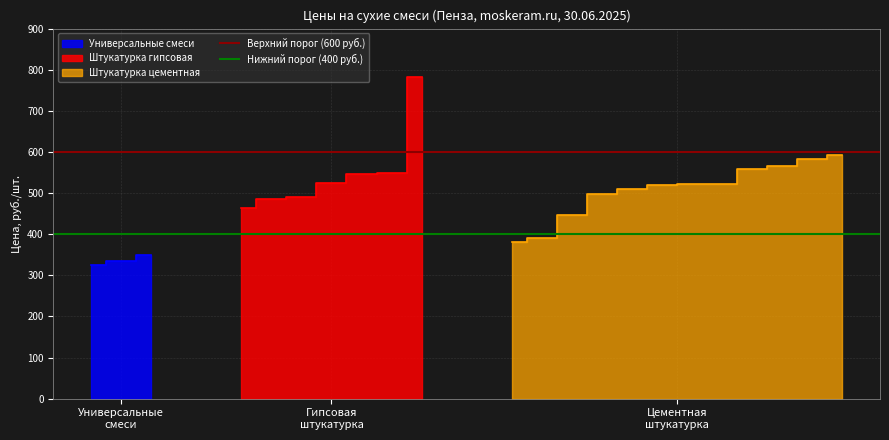

What is the total value across all series at Универсальные
смеси?

1000